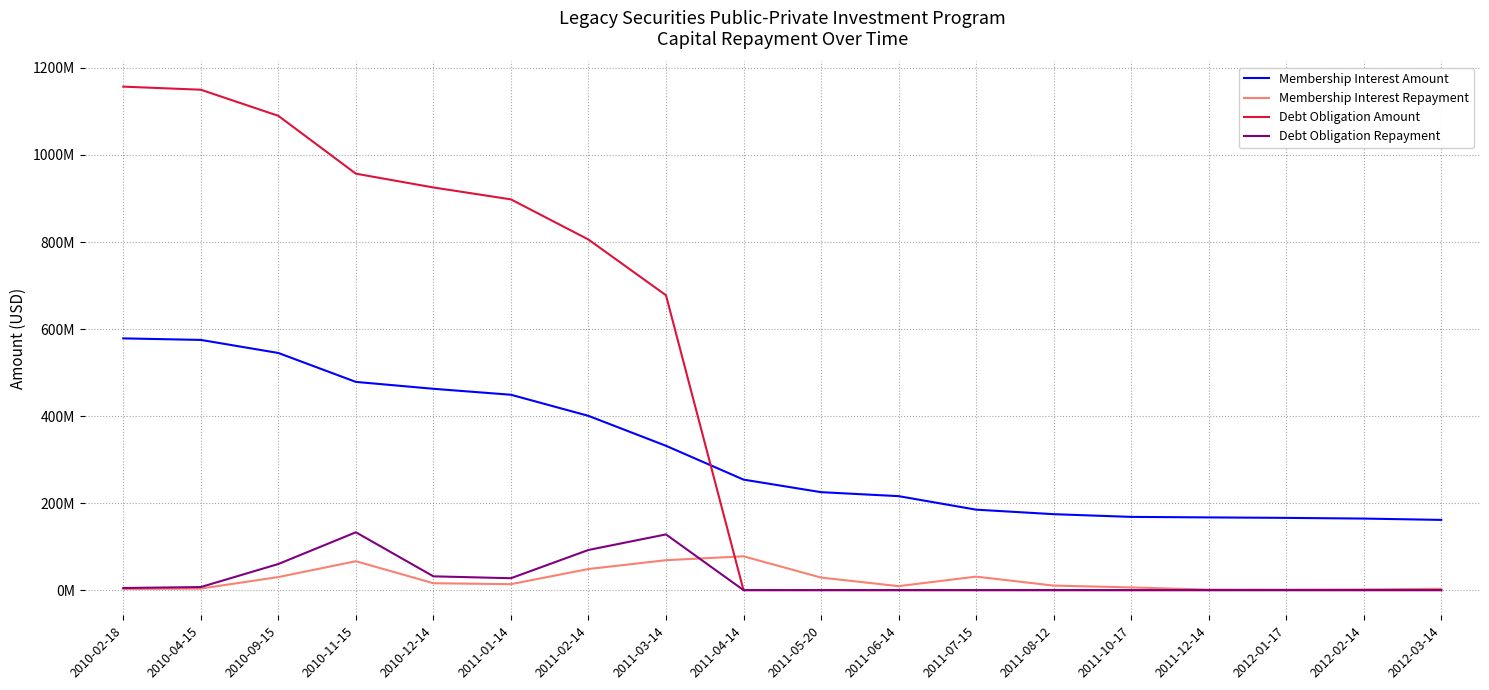

Reading left to right, what are all the values shown in this chart?

Membership Interest Amount: 2010-02-18=578515653.2	2010-04-15=574982453.9	2010-09-15=544971267.0	2010-11-15=478507285.2	2010-12-14=462662749.5	2011-01-14=448985023.0	2011-02-14=400461178.4	2011-03-14=331695634.2	2011-04-14=253991379.9	2011-05-20=225107647.2	2011-06-14=215977938.4	2011-07-15=184916191.5	2011-08-12=174534977.4	2011-10-17=168304246.3	2011-12-14=167120287.8	2012-01-17=166024102.7	2012-02-14=164422415.1	2012-03-14=161386869.6
Membership Interest Repayment: 2010-02-18=2444346.8	2010-04-15=3533199.3	2010-09-15=30011186.8	2010-11-15=66463981.8	2010-12-14=15844535.8	2011-01-14=13677726.4	2011-02-14=48523844.6	2011-03-14=68765544.2	2011-04-14=77704254.3	2011-05-20=28883732.6	2011-06-14=9129708.8	2011-07-15=31061746.9	2011-08-12=10381214.1	2011-10-17=6230731.2	2011-12-14=1183958.5	2012-01-17=1096185.1	2012-02-14=1601687.6	2012-03-14=3035545.5
Debt Obligation Amount: 2010-02-18=1157031281.9	2010-04-15=1149964847.9	2010-09-15=1089942174.2	2010-11-15=957013546.0	2010-12-14=925324316.0	2011-01-14=897968726.0	2011-02-14=805668587.7	2011-03-14=677641051.9	2011-04-14=0.0	2011-05-20=0.0	2011-06-14=0.0	2011-07-15=0.0	2011-08-12=0.0	2011-10-17=0.0	2011-12-14=0.0	2012-01-17=0.0	2012-02-14=0.0	2012-03-14=0.0
Debt Obligation Repayment: 2010-02-18=4888718.1	2010-04-15=7066434.0	2010-09-15=60022673.8	2010-11-15=132928628.2	2010-12-14=31689230.0	2011-01-14=27355590.0	2011-02-14=92300138.3	2011-03-14=128027535.8	2011-04-14=0.0	2011-05-20=0.0	2011-06-14=0.0	2011-07-15=0.0	2011-08-12=0.0	2011-10-17=0.0	2011-12-14=0.0	2012-01-17=0.0	2012-02-14=0.0	2012-03-14=0.0